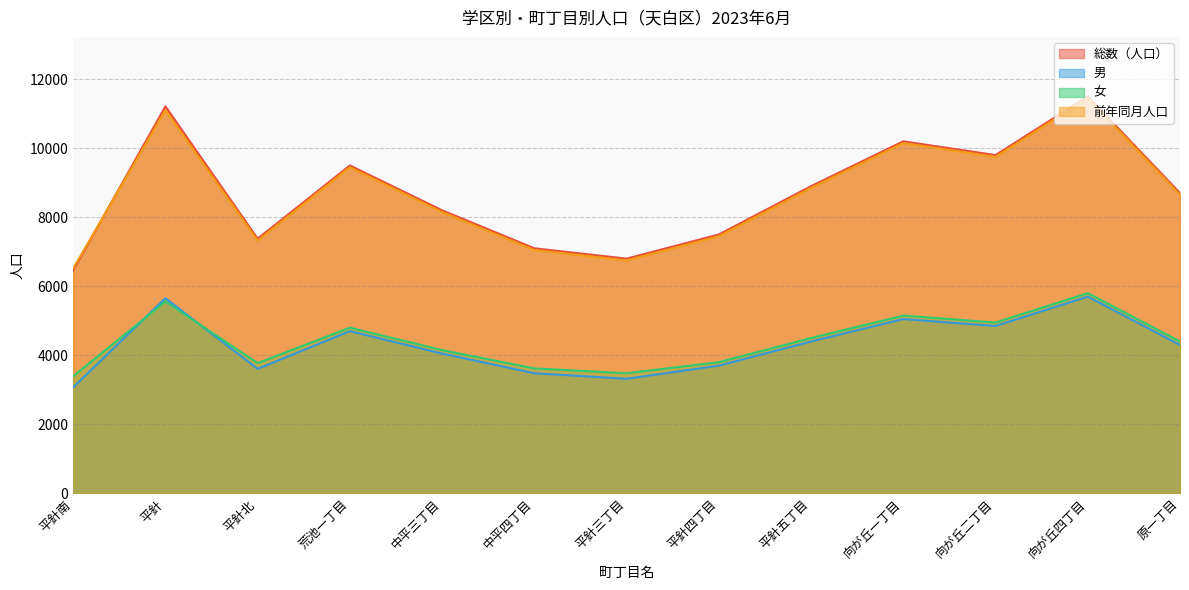

How many interior local valleys does the 総数（人口） series have?

3